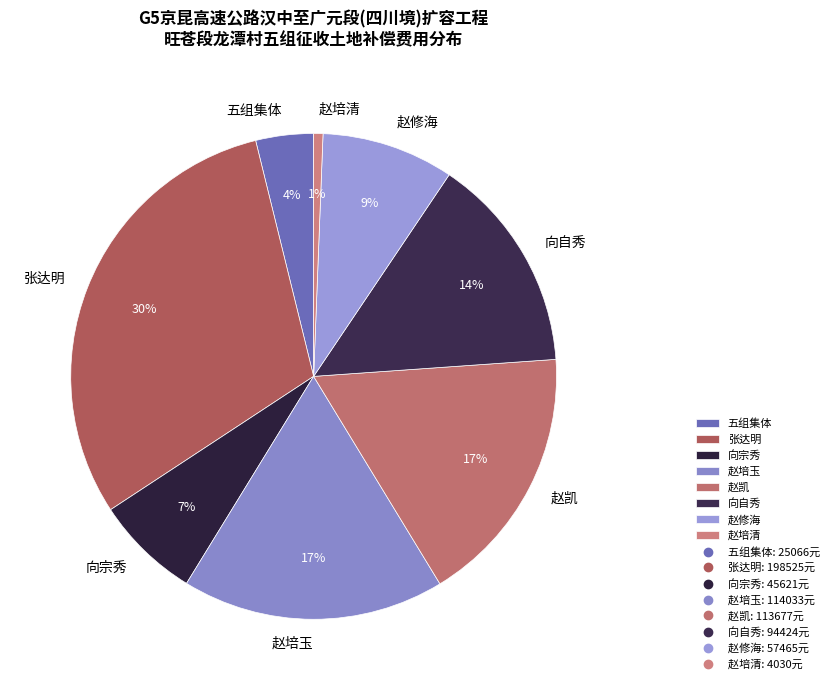

Is it true that 向自秀 is 29% of the pie?

False